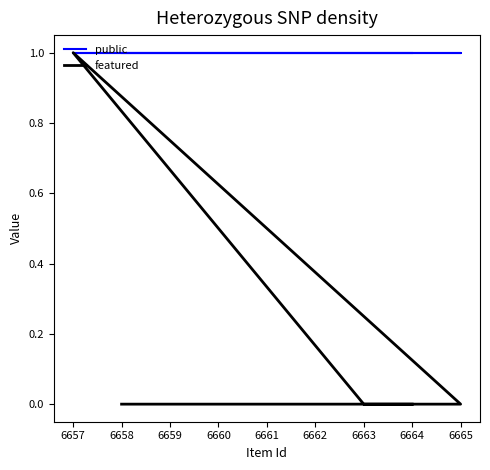

What is the difference between the maximum and second lowest values in the featured series?

1